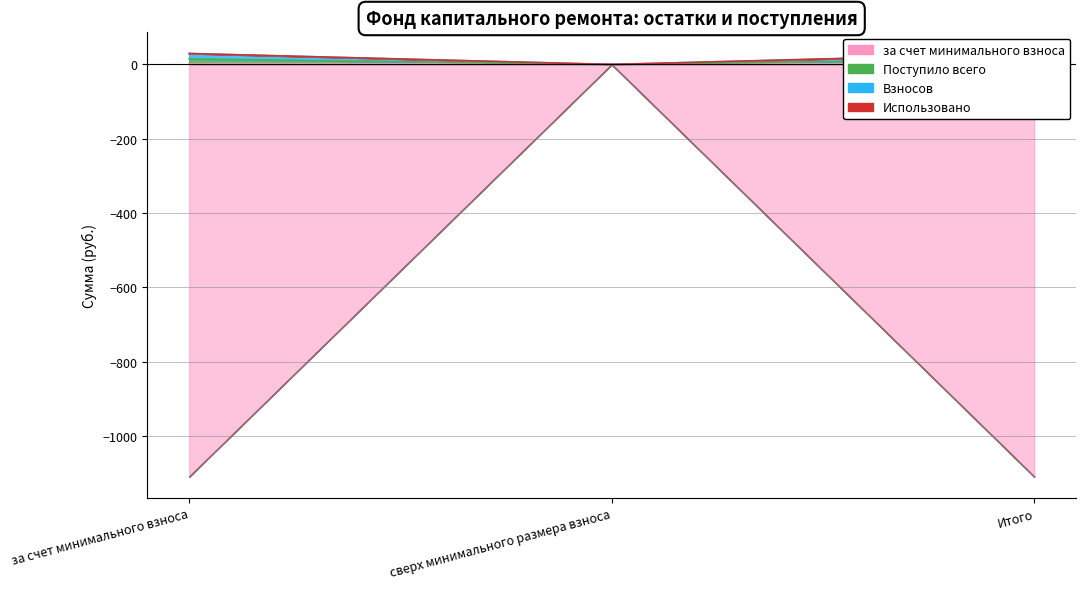

How many categories are shown in the chart?

3